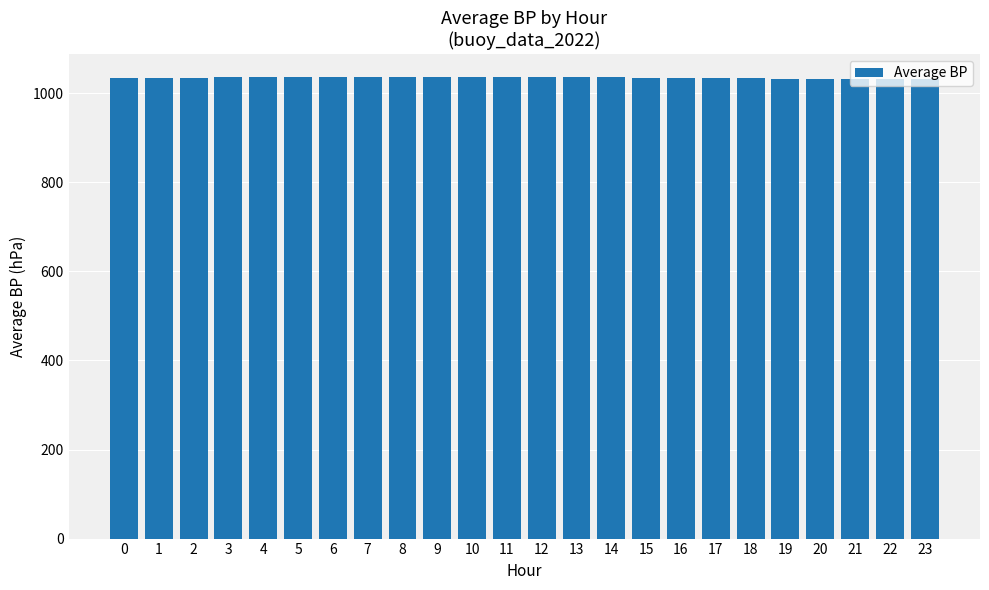

Approximately how many times larger is the value at 1 compared to 12?

1.0